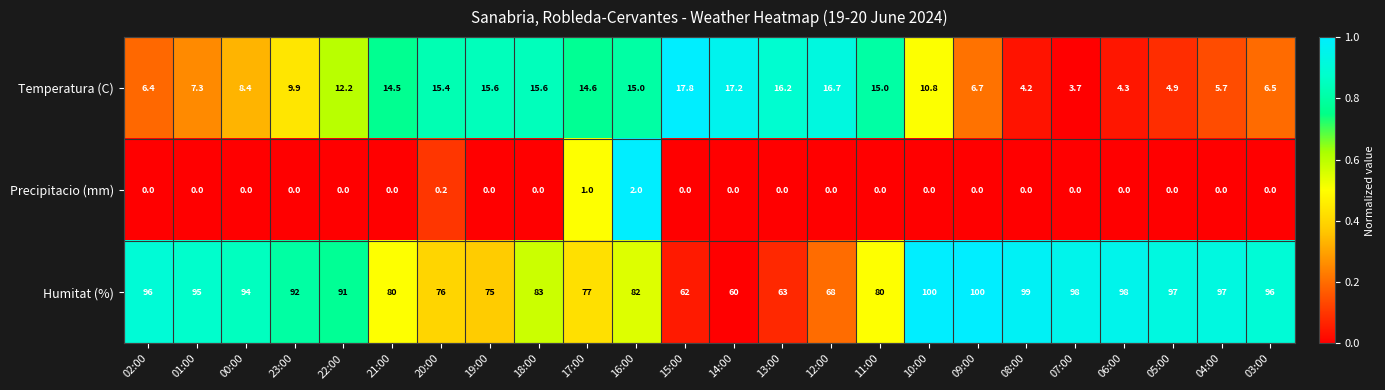

What is the greatest value displayed?

100.0